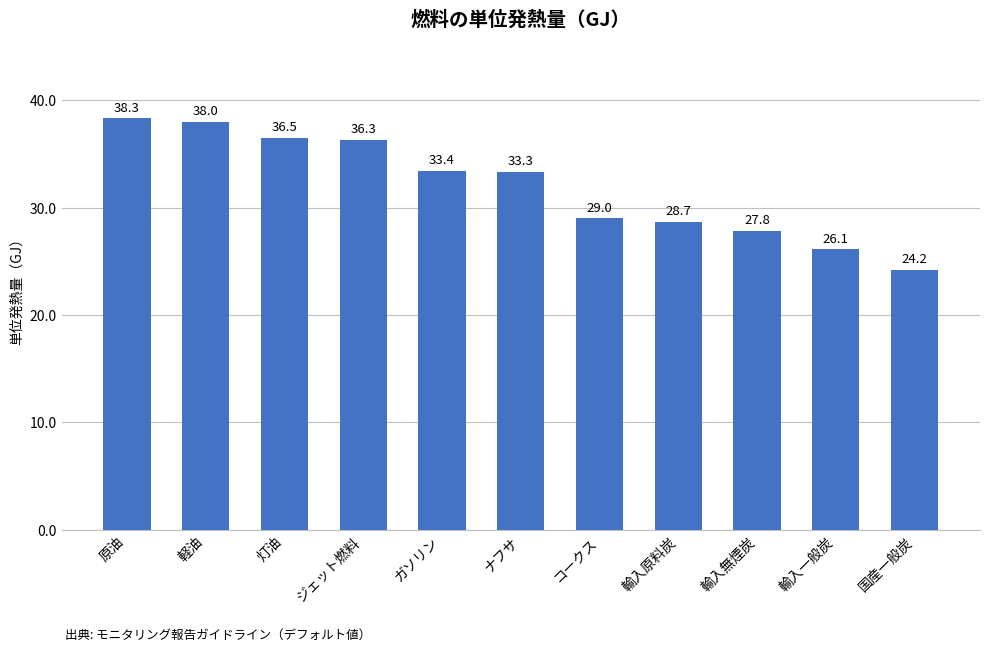

Which category has the lowest value across all series?

国産一般炭